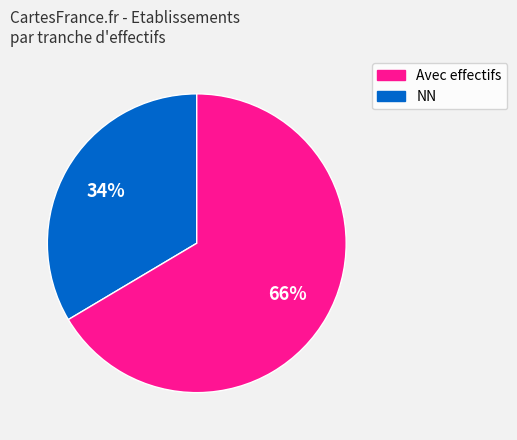

To the nearest percent, what is the average slice percentage?

50%